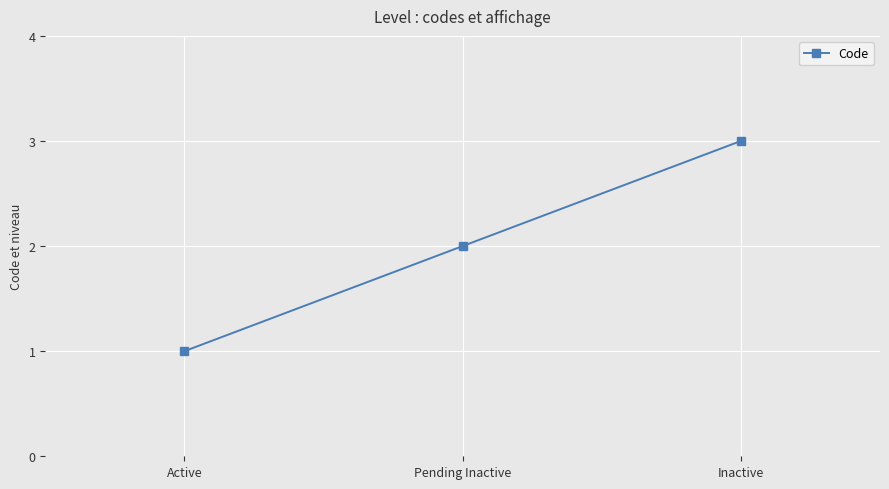

What is the value of the 3rd point from the left?

3